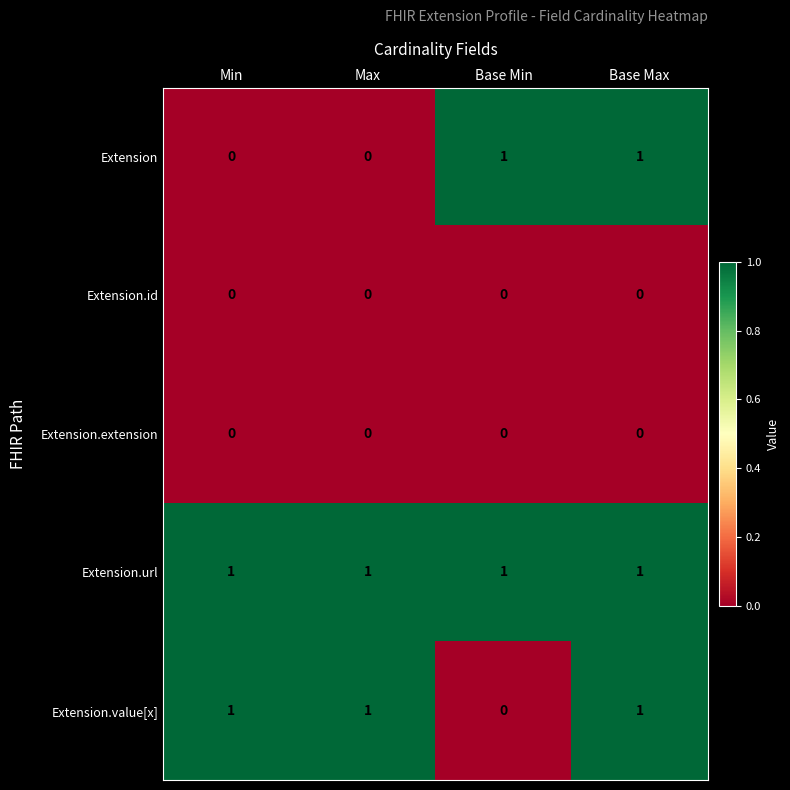

At which category is the sum across all series the highest?

Base Max